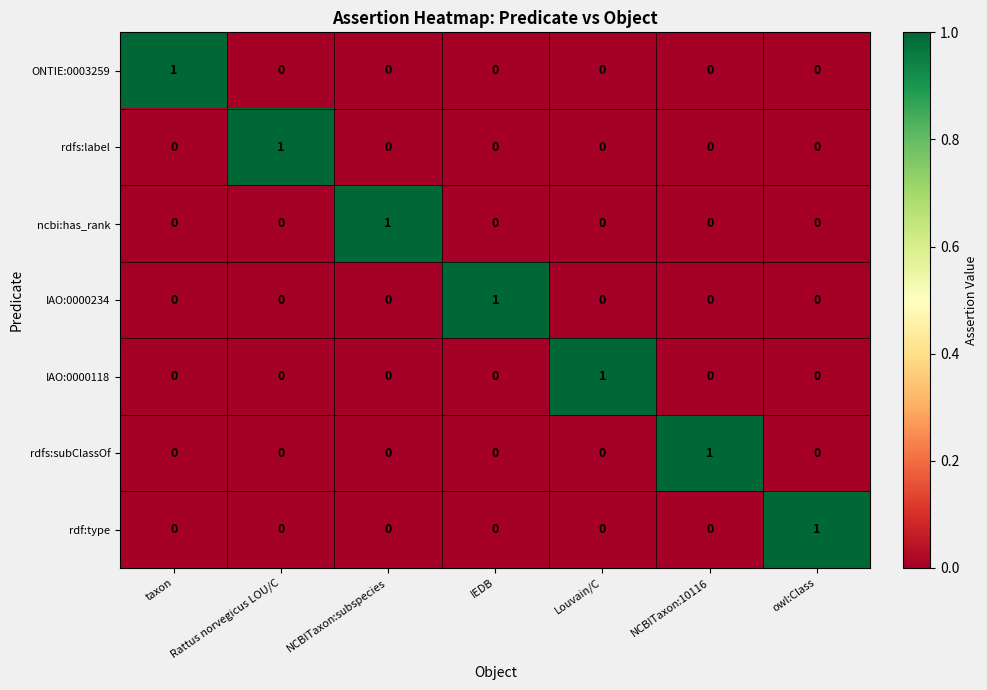

Count the ncbi:has_rank values in the range 0 to 1.

7